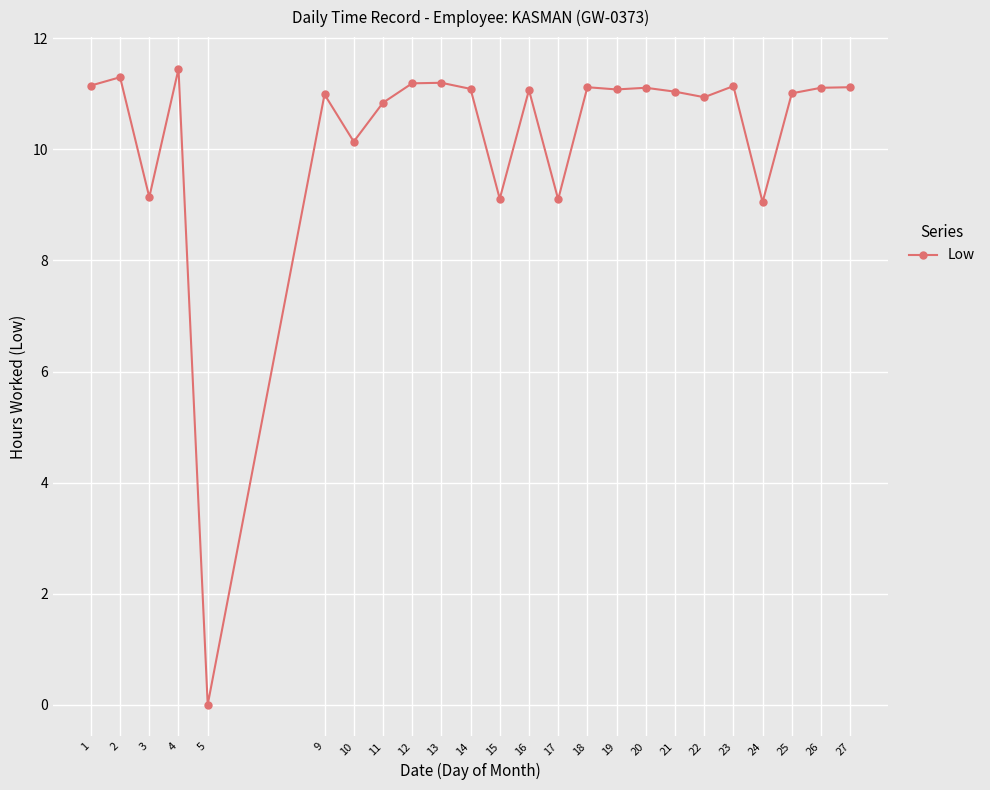

What is the ratio of the value at 26 to the value at 1?

1.0